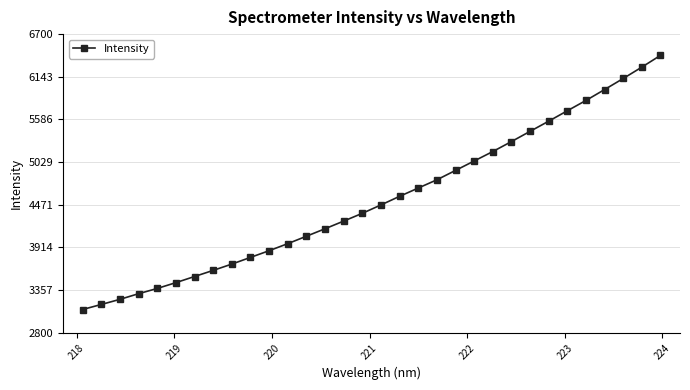

What is the greatest value displayed?

6422.2